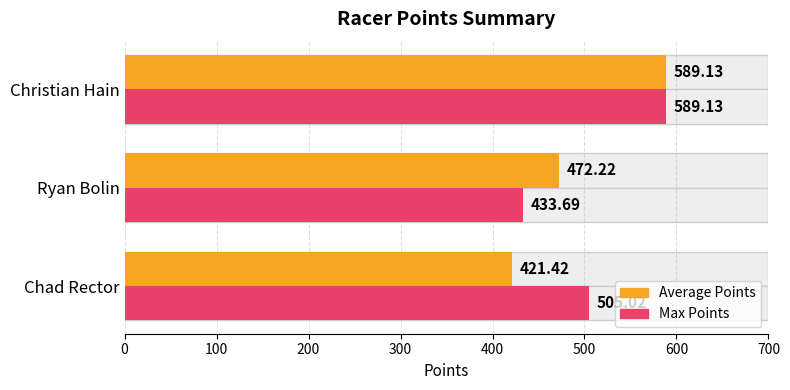

What is the total value across all series at 200?

1178.3